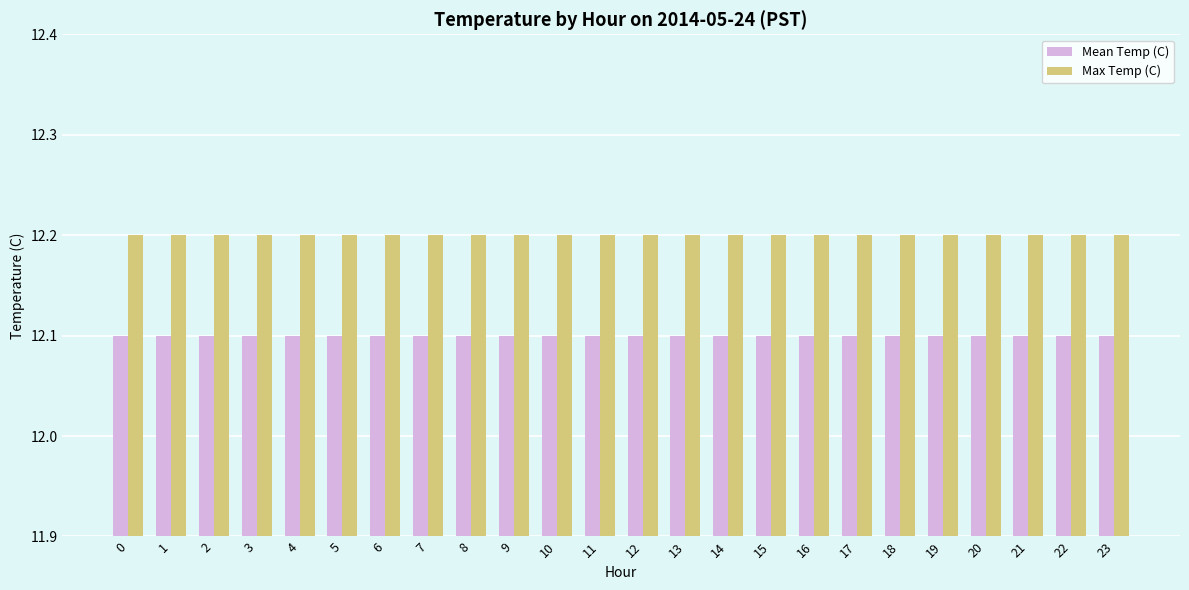

Rank the series by their average value, from highest to lowest.

Max Temp (C), Mean Temp (C)